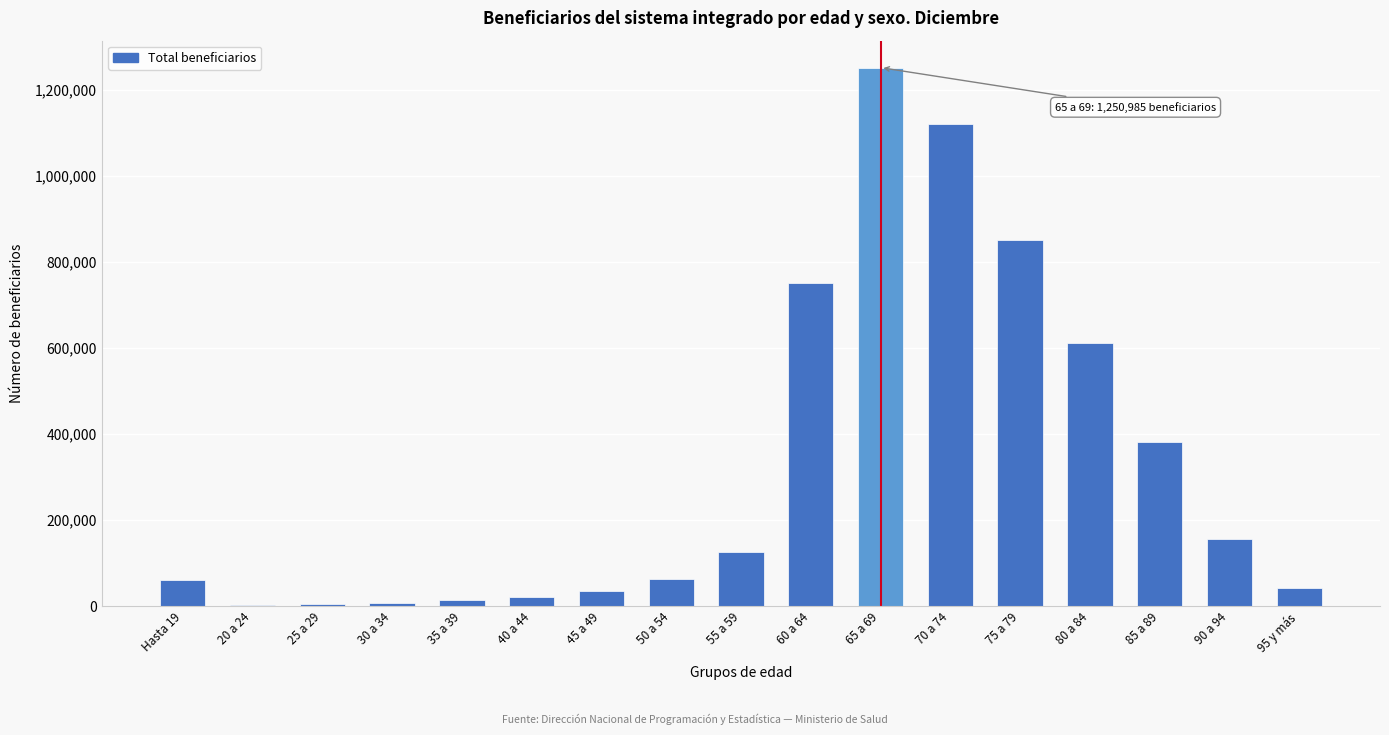

What is the sum of all values?

5498388